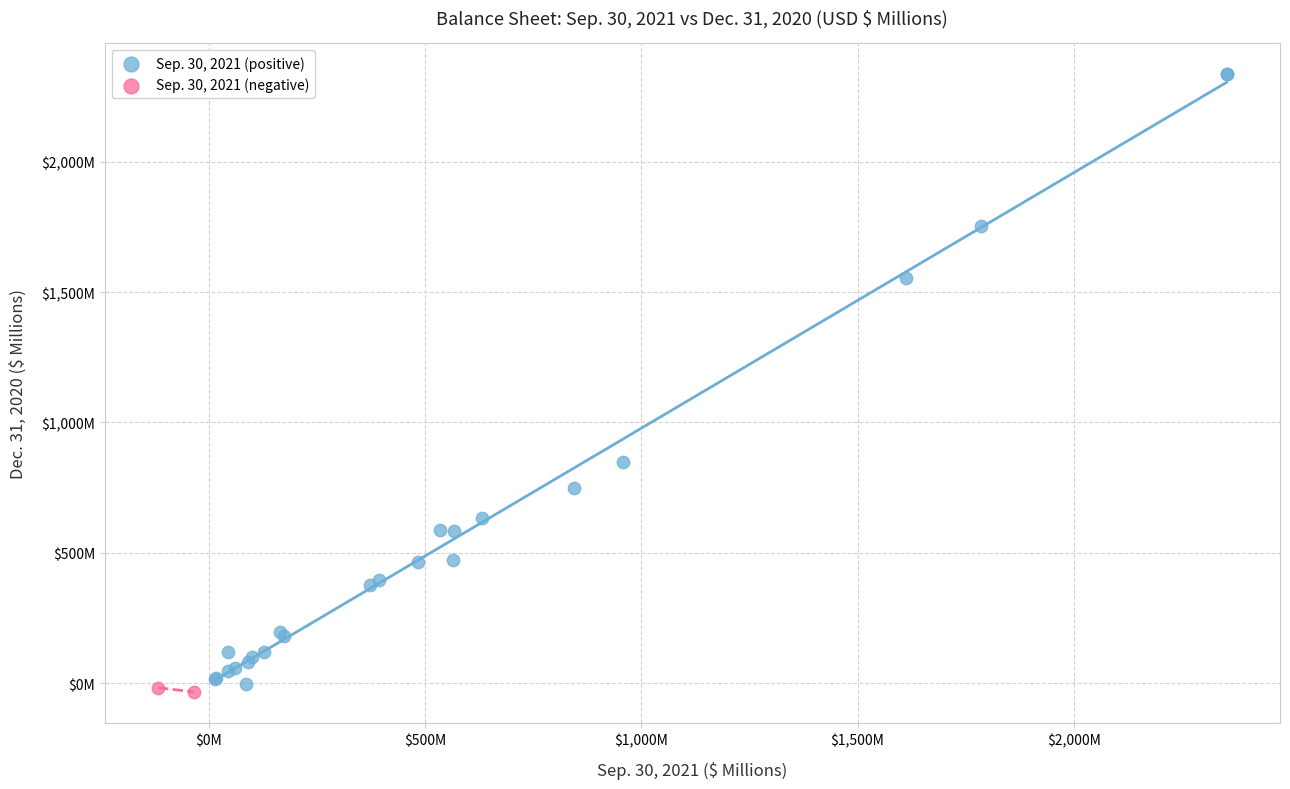

Which series reaches the minimum Y coordinate?

Sep. 30, 2021 (negative)